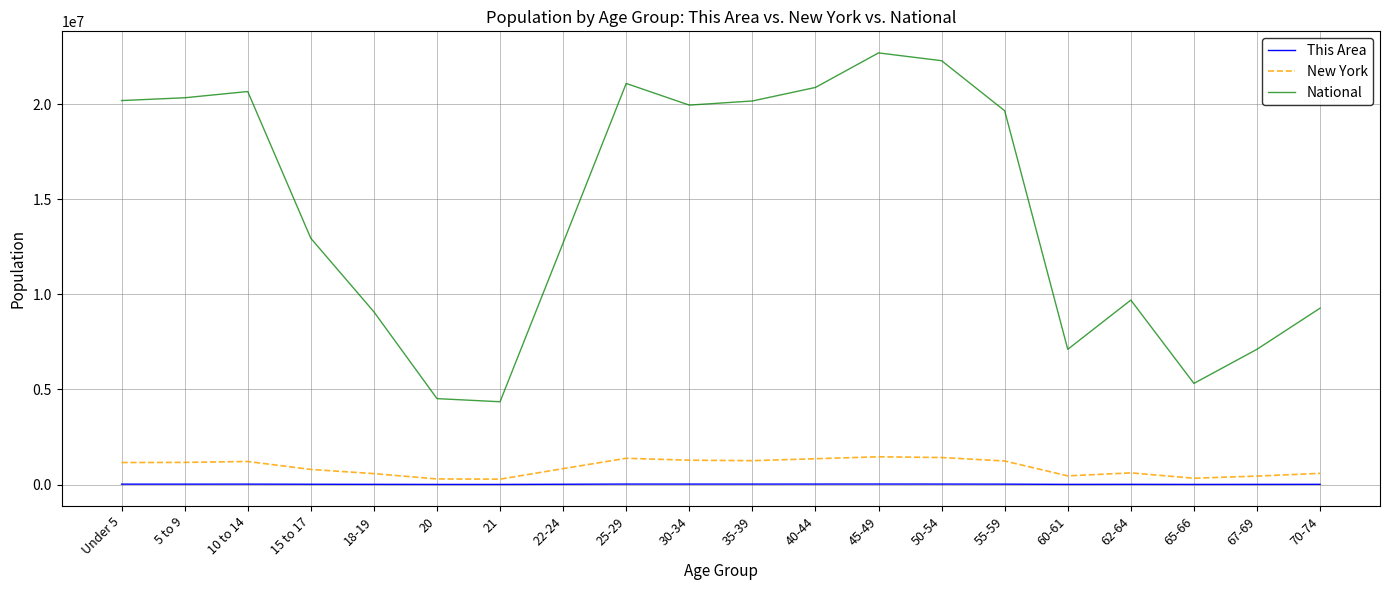

Where is National nearest to the value 13531442?

15 to 17